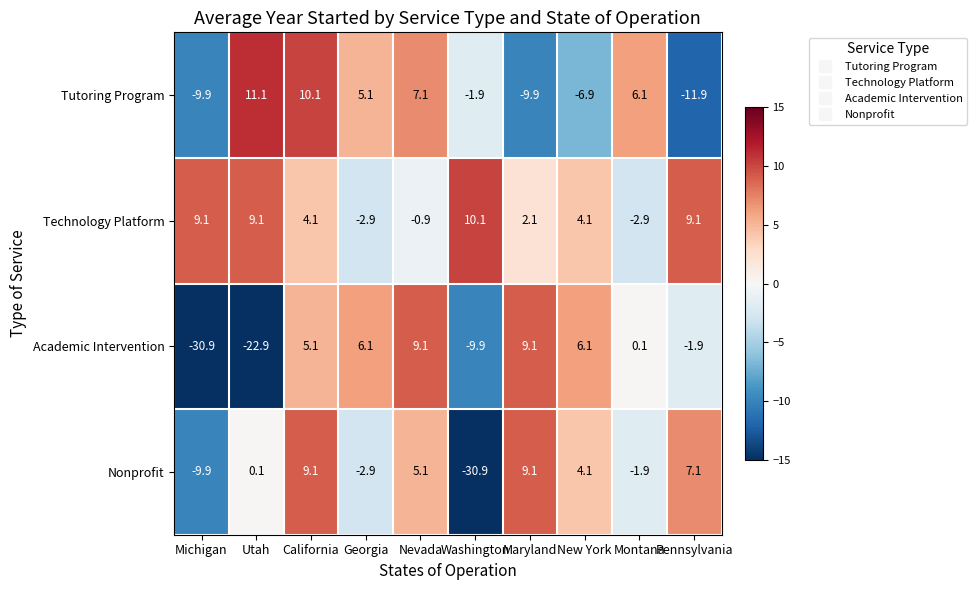

What is the approximate value of Academic Intervention at Georgia?

6.1